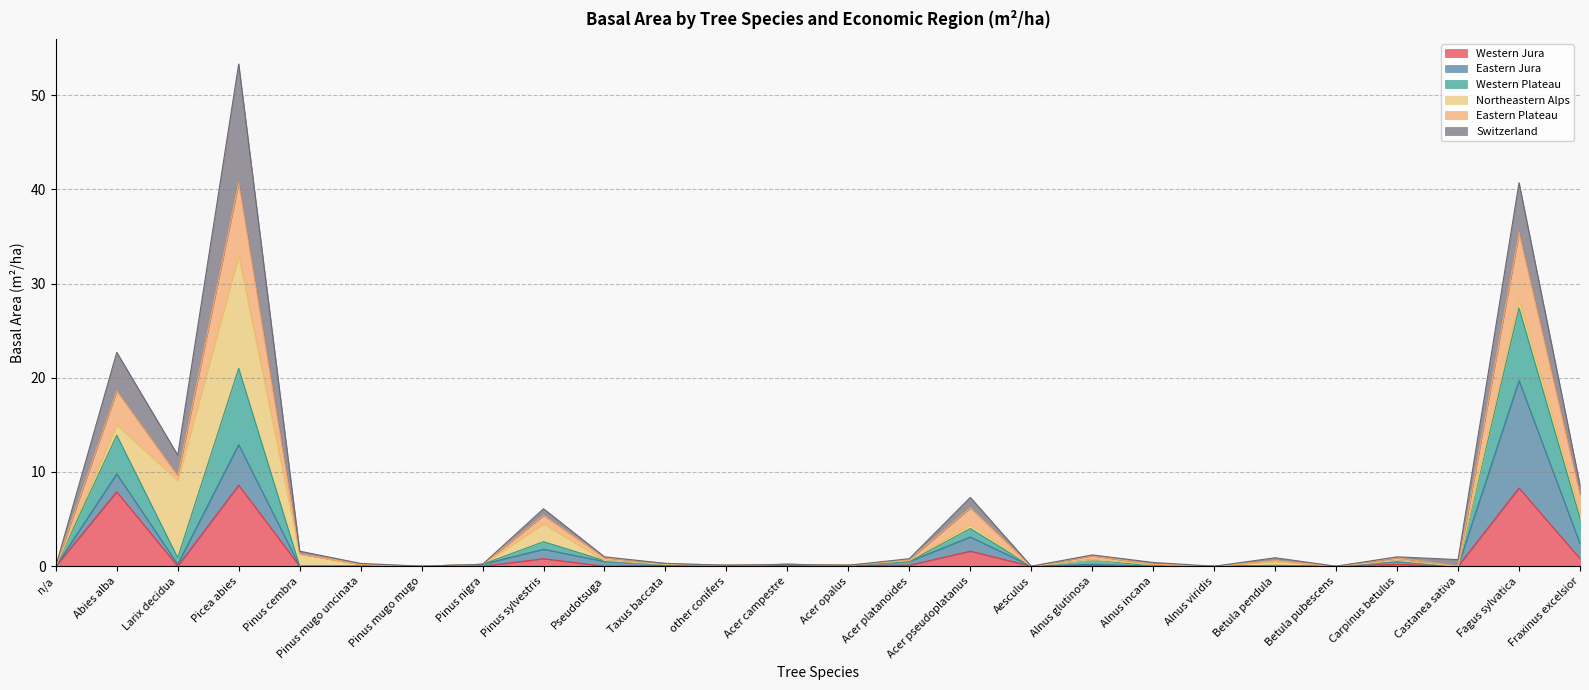

How many interior local peaks does the Western Plateau series have?

9